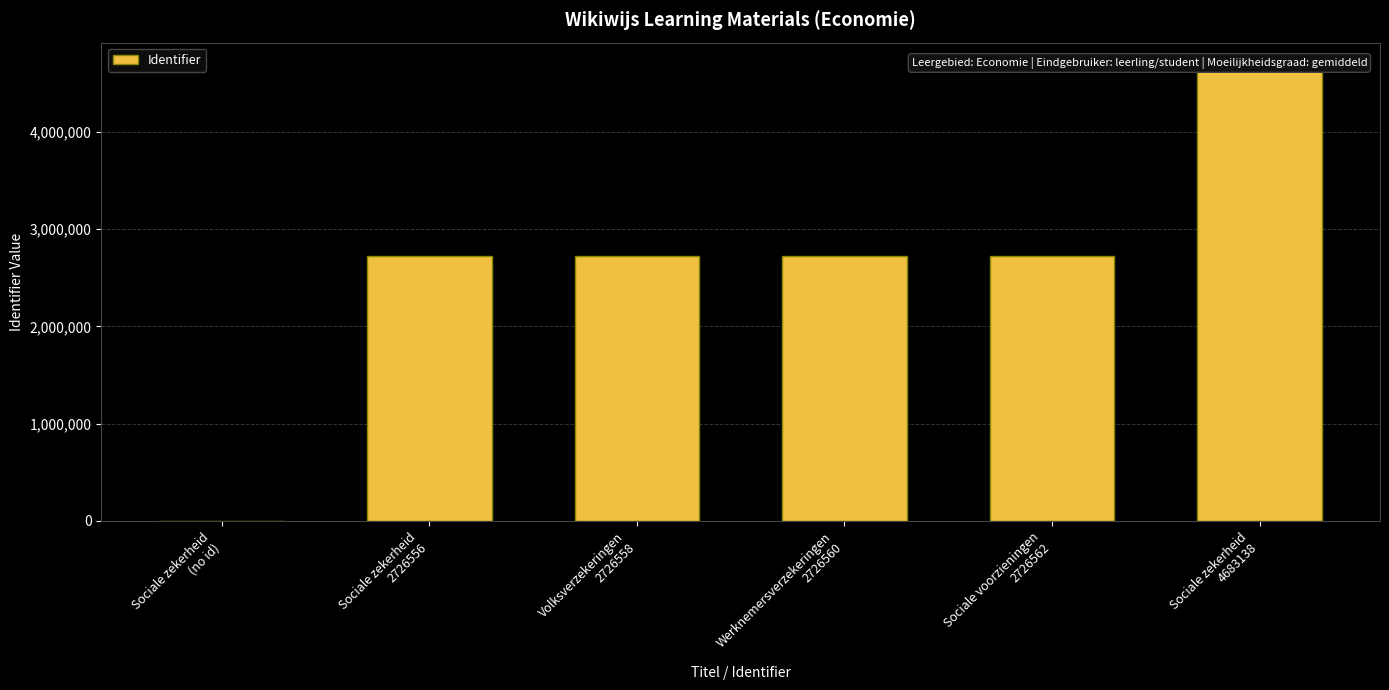

Reading left to right, transcribe all the data shown in this chart.

0	2726556	2726558	2726560	2726562	4683138